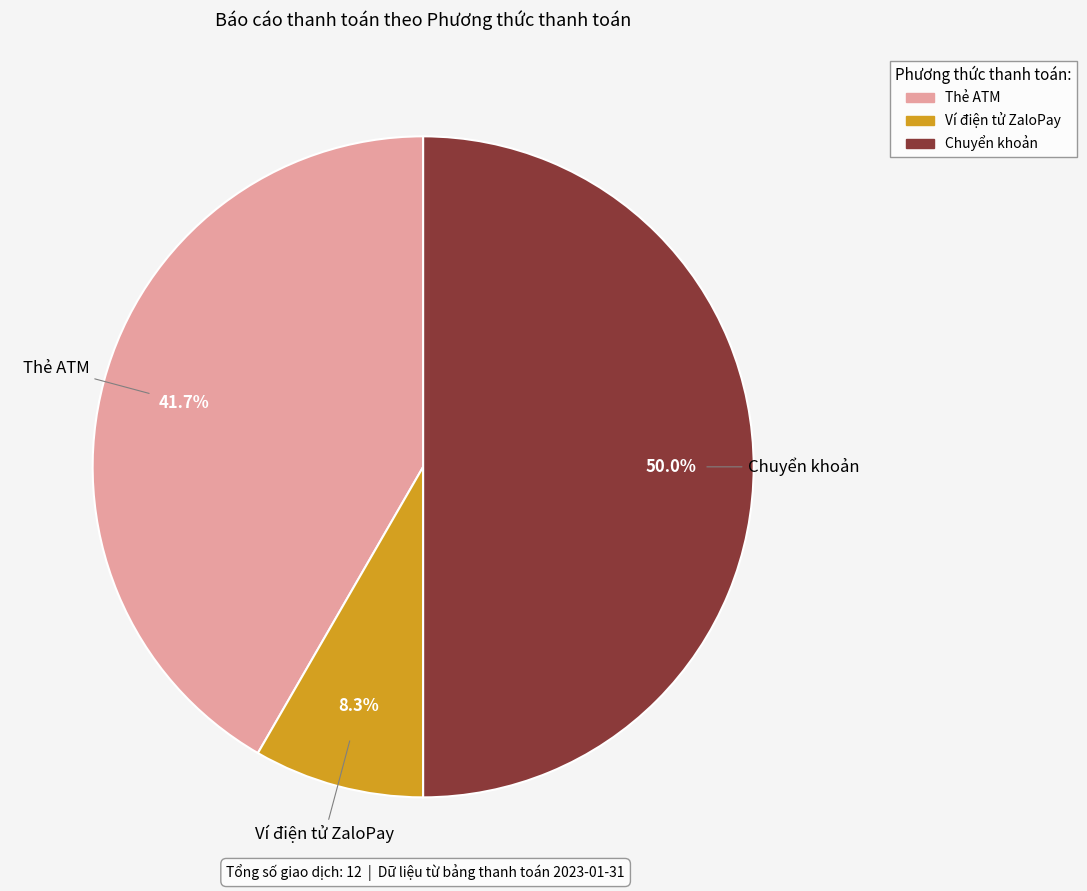

What is the largest slice in the pie chart?

Chuyển khoản